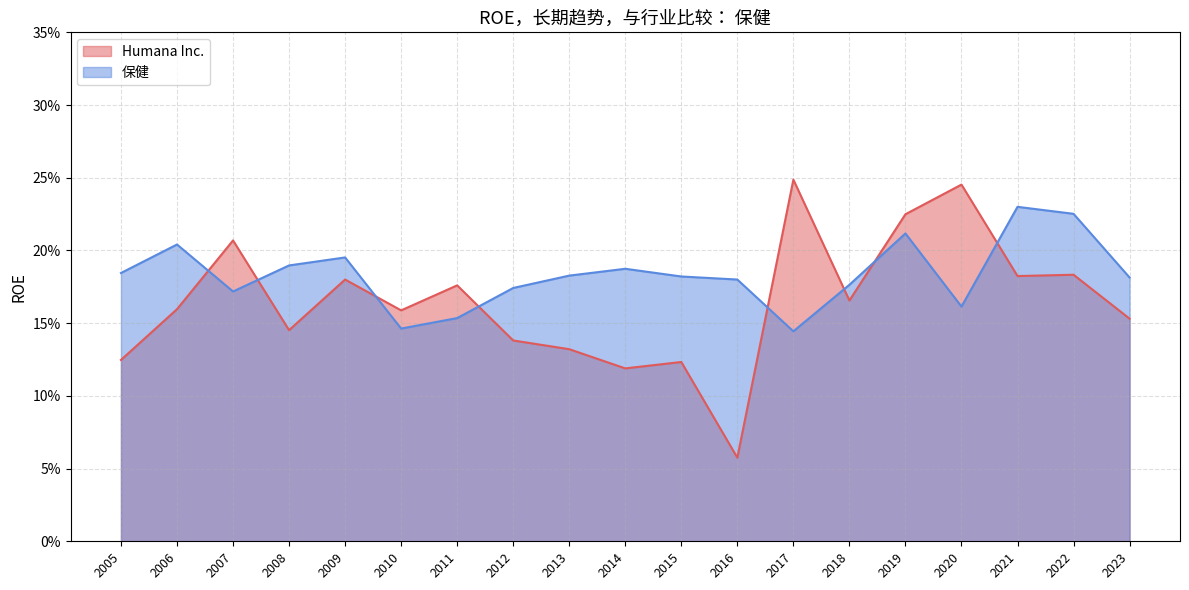

What is the approximate value of Humana Inc. at 2020?

0.2